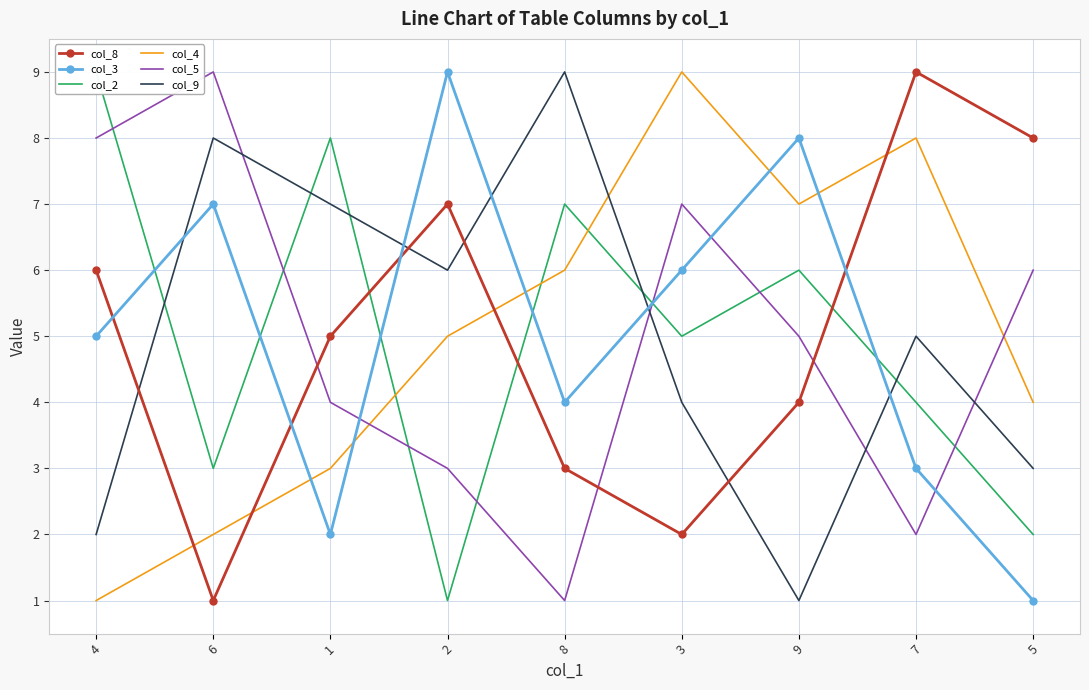

Reading left to right, list all the values displayed in this chart.

col_8: 4=6	6=1	1=5	2=7	8=3	3=2	9=4	7=9	5=8
col_3: 4=5	6=7	1=2	2=9	8=4	3=6	9=8	7=3	5=1
col_2: 4=9	6=3	1=8	2=1	8=7	3=5	9=6	7=4	5=2
col_4: 4=1	6=2	1=3	2=5	8=6	3=9	9=7	7=8	5=4
col_5: 4=8	6=9	1=4	2=3	8=1	3=7	9=5	7=2	5=6
col_9: 4=2	6=8	1=7	2=6	8=9	3=4	9=1	7=5	5=3